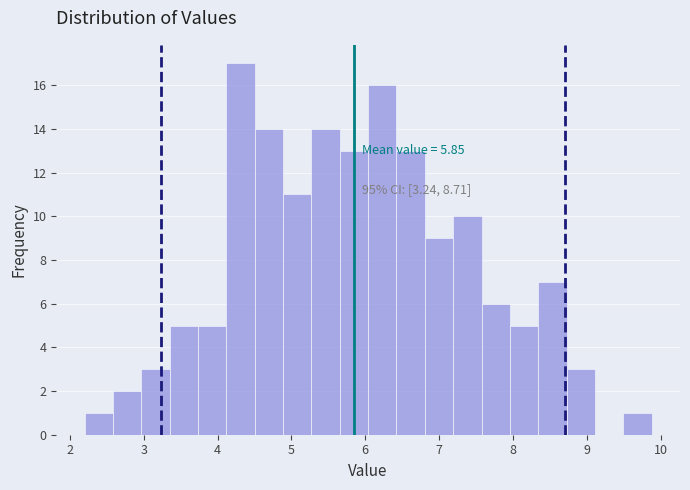

Read against the x-axis, roughly where is the centre of the tallest bar?

4.3